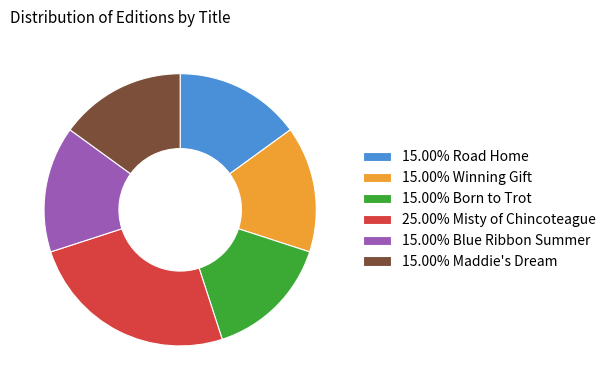

Count the number of slices in the pie.

6